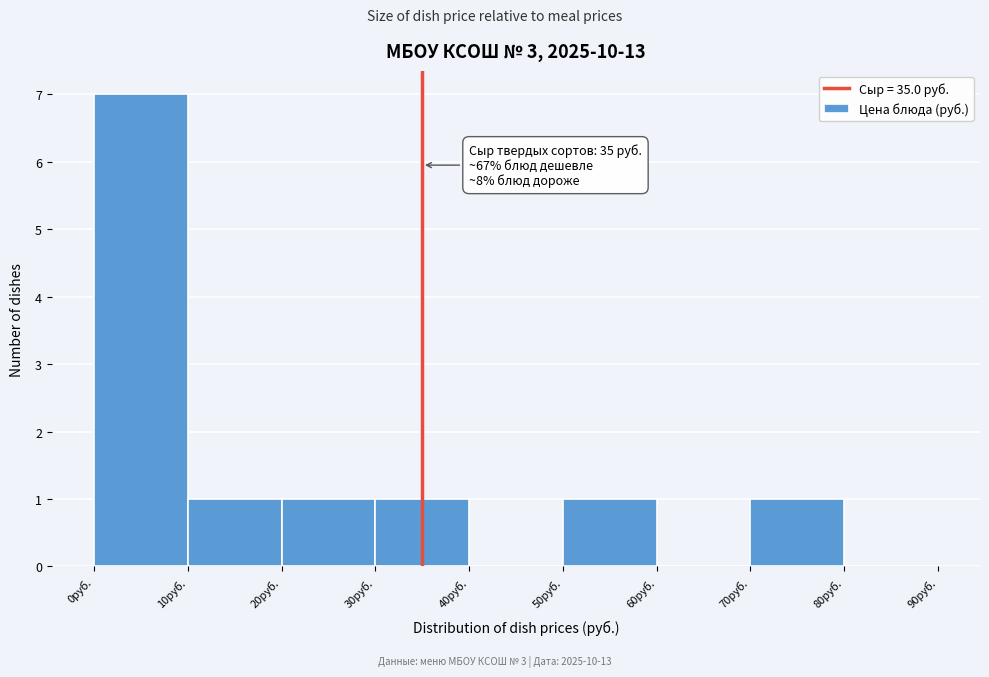

Over which range of the x-axis is the bar tallest?

0 to 10